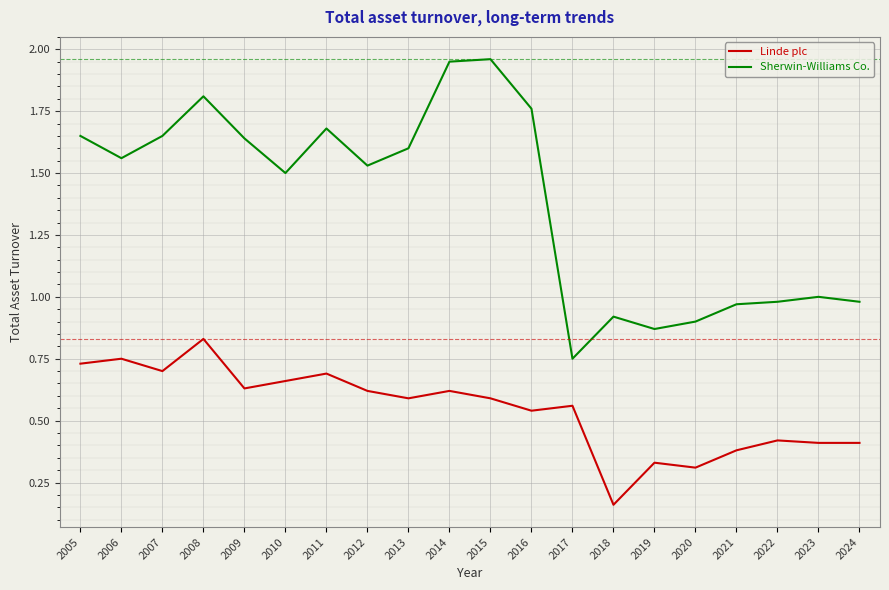

True or false: Sherwin-Williams Co. and Linde plc cross at least once.

False